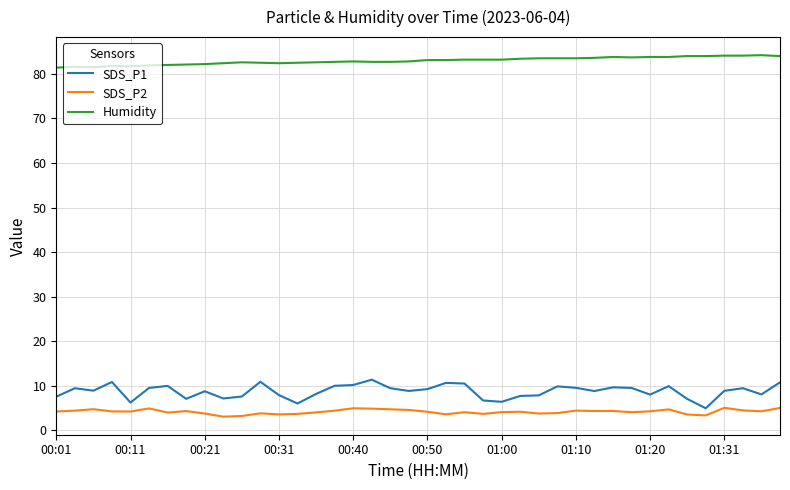

What is the sum of all Humidity values?

3317.7